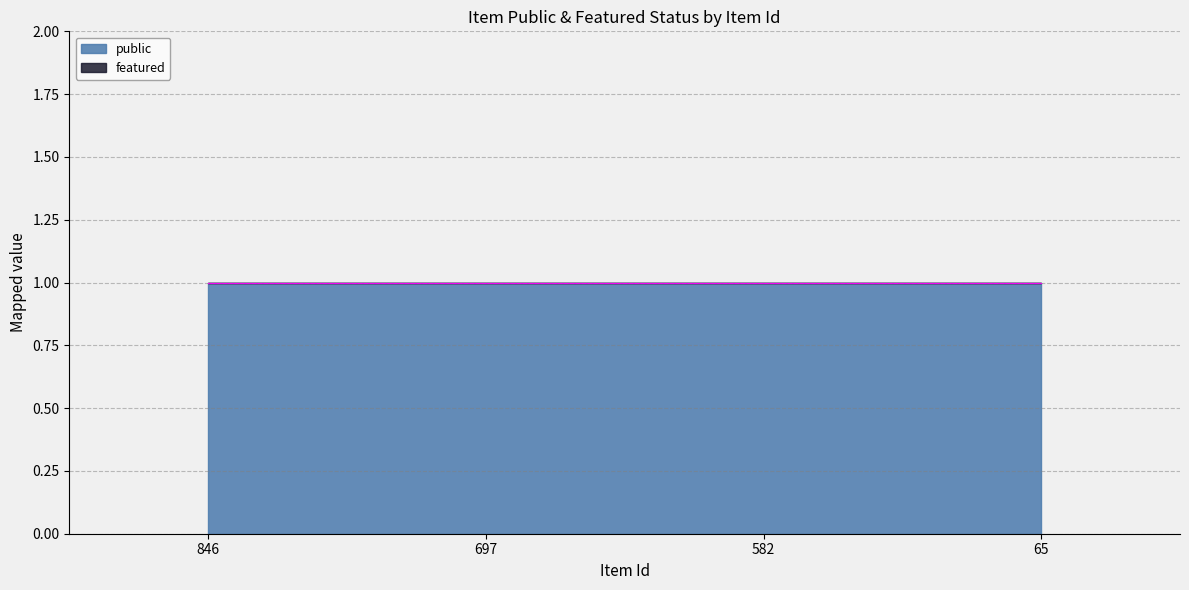

What is the value of the public point at the 3rd from the left?

1